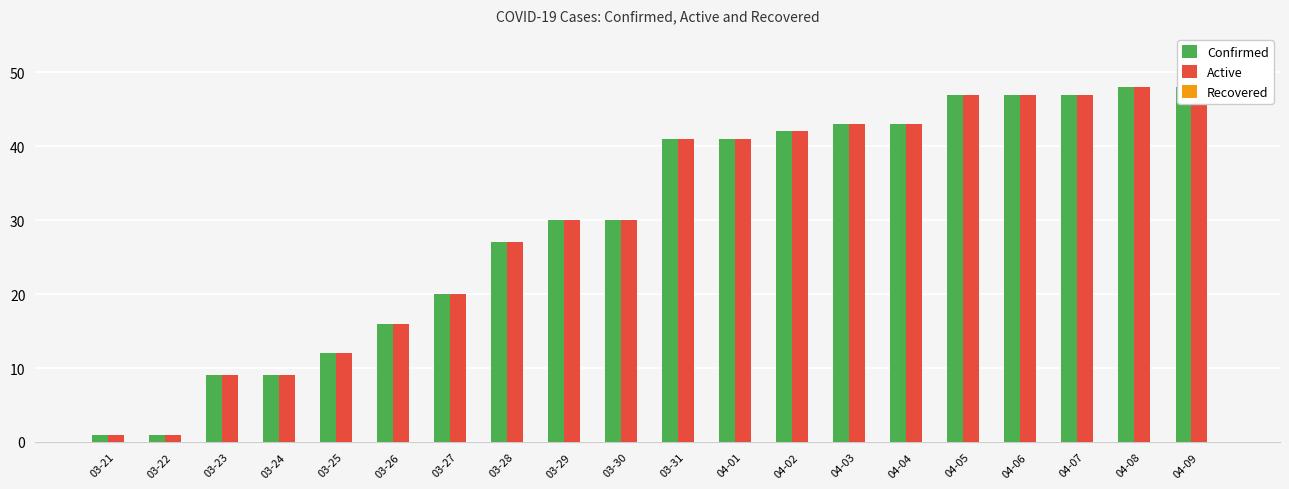

Rank the series by their maximum value, from highest to lowest.

Confirmed, Active, Recovered